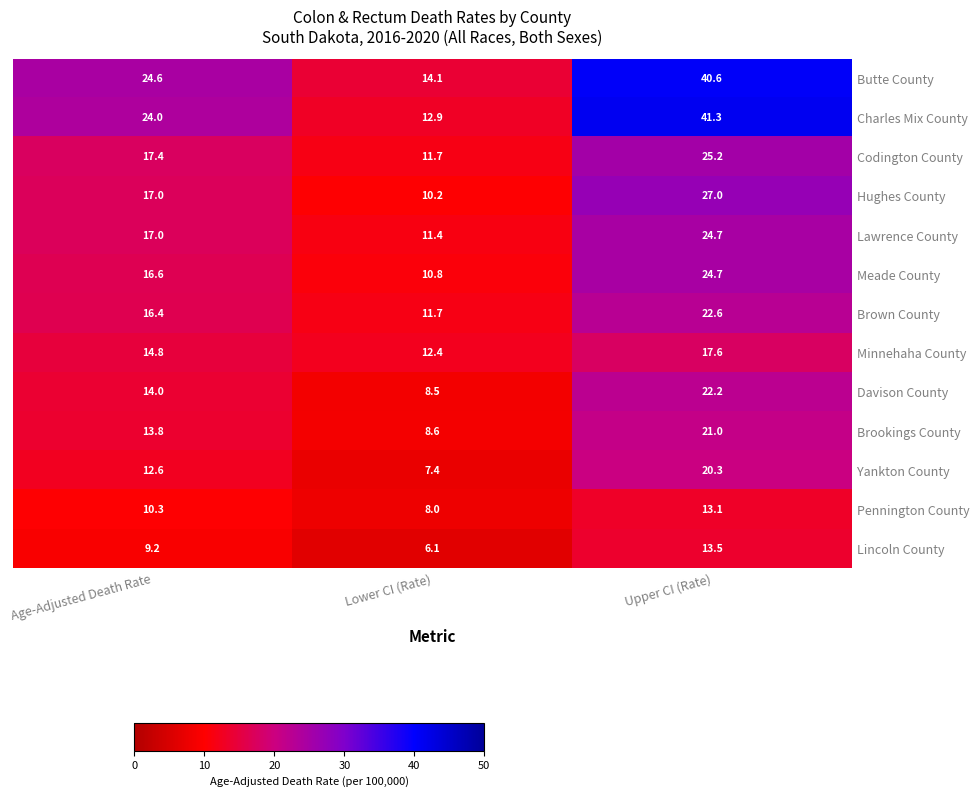

Which category has the lowest value across all series?

Lower CI (Rate)